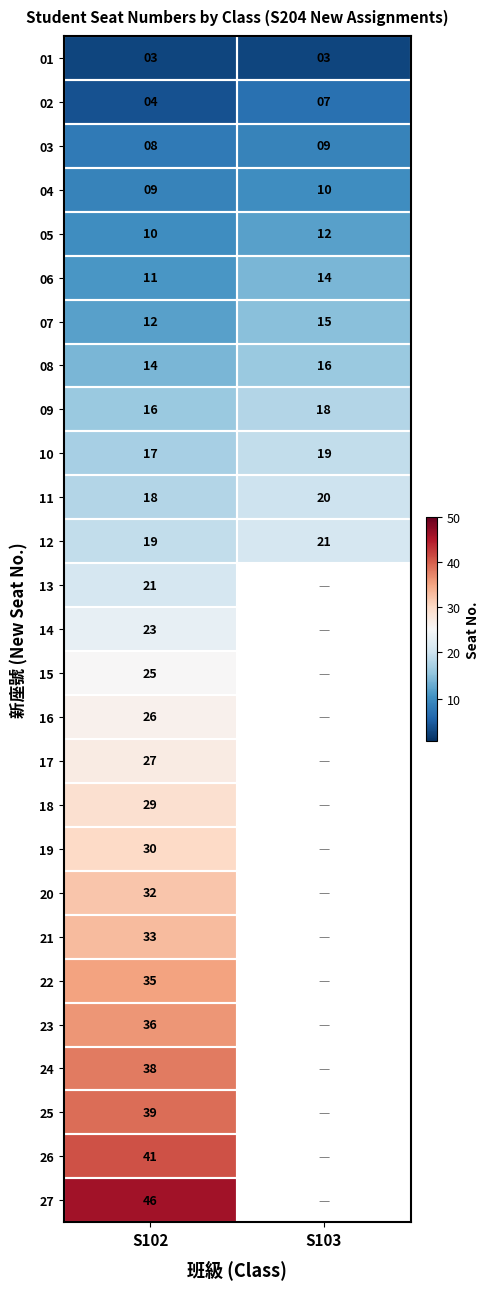

Is the value of 07 at S103 greater than the value of 21 at S102?

No